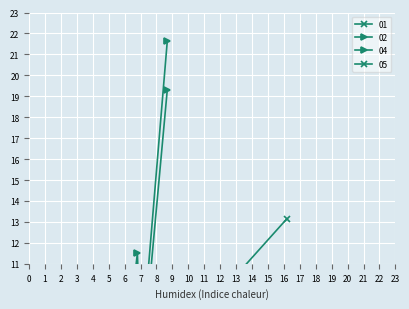

What is the label of the 3rd point from the left?

2